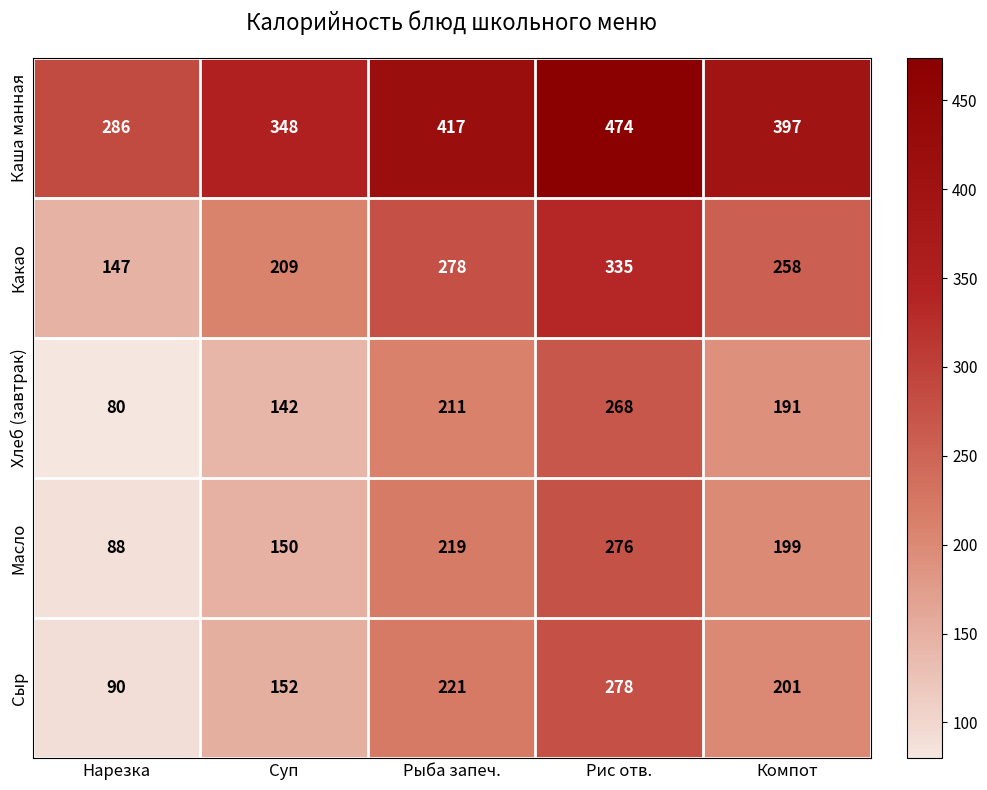

How many data points does each series have?

5